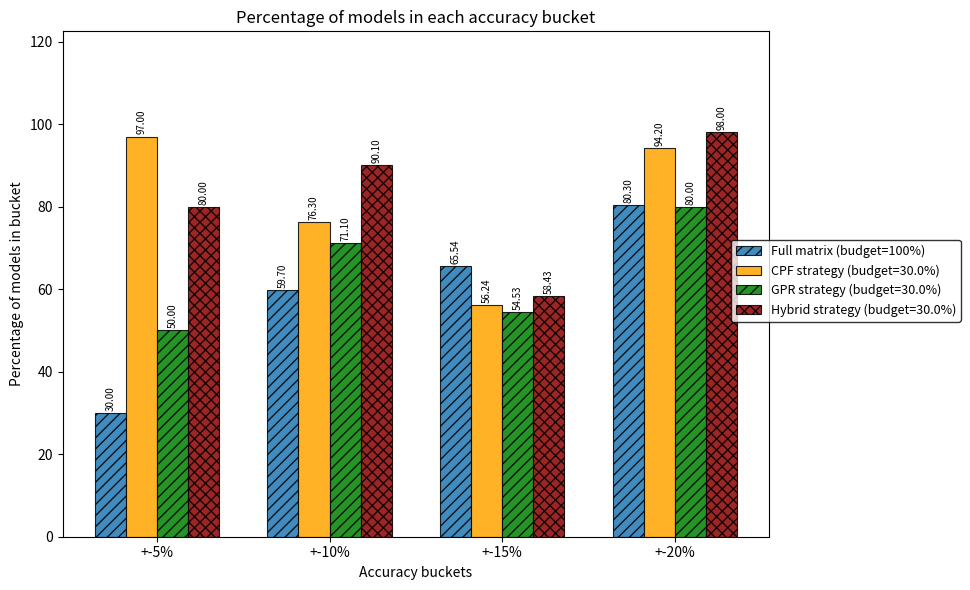

What is the total value across all series at +-10%?

297.2